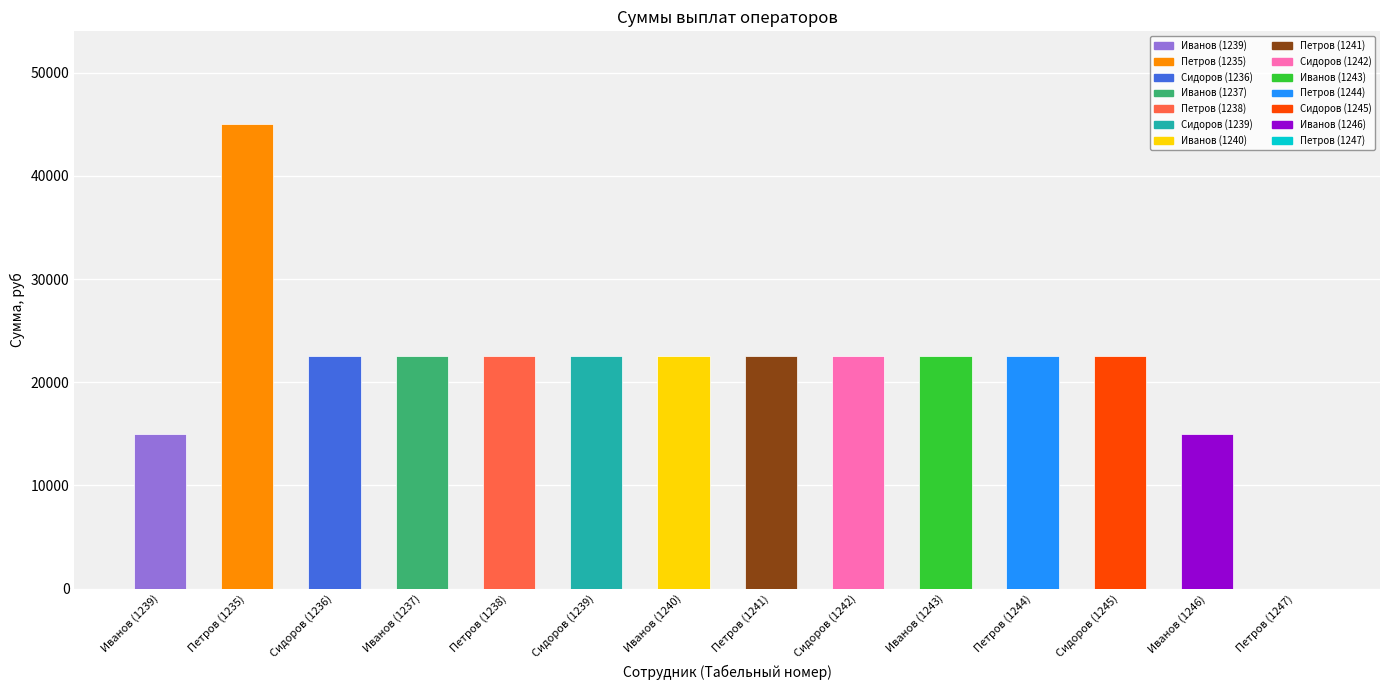

Reading left to right, list all the values displayed in this chart.

Иванов (1239)=15000	Петров (1235)=45000	Сидоров (1236)=22500	Иванов (1237)=22500	Петров (1238)=22500	Сидоров (1239)=22500	Иванов (1240)=22500	Петров (1241)=22500	Сидоров (1242)=22500	Иванов (1243)=22500	Петров (1244)=22500	Сидоров (1245)=22500	Иванов (1246)=15000	Петров (1247)=0